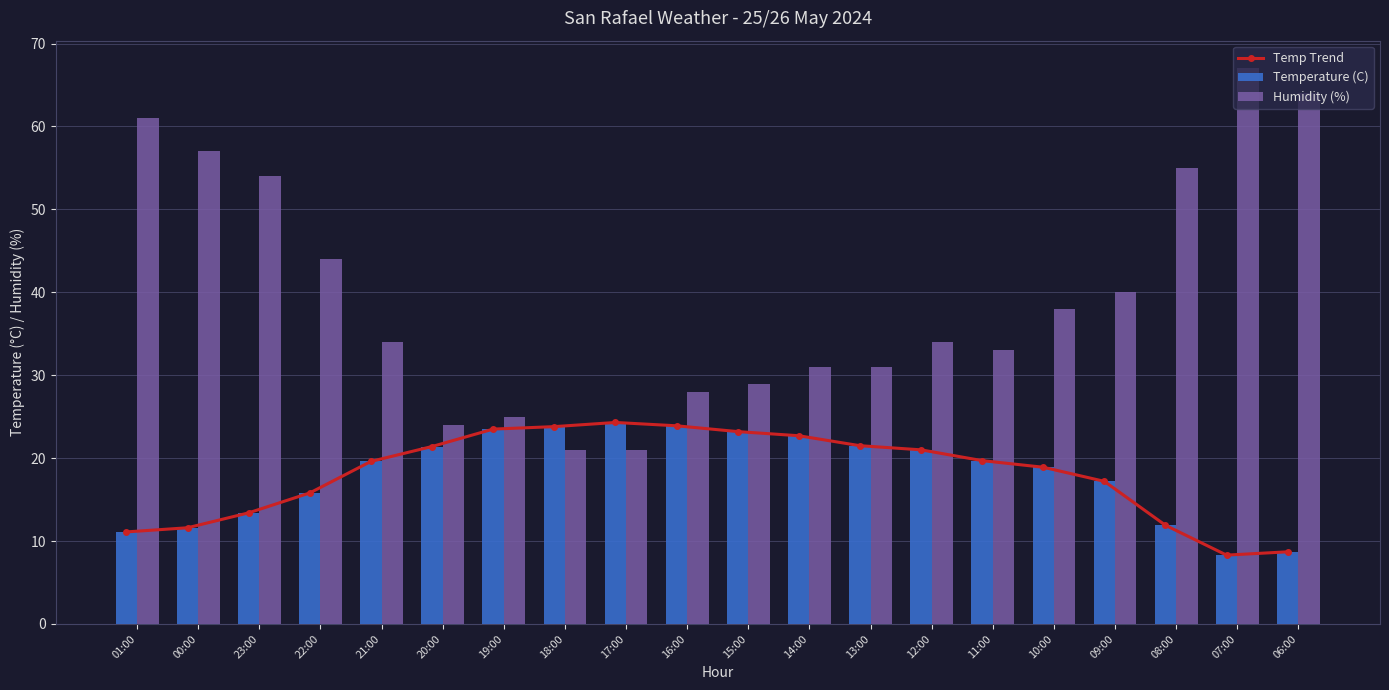

What is the label of the 6th bar from the right?

11:00